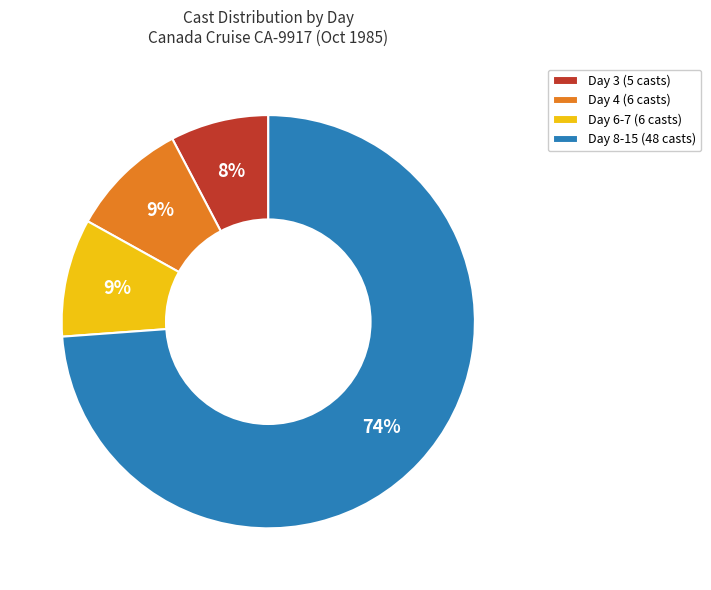

Which has a higher value, Day 4 (6 casts) or Day 8-15 (48 casts)?

Day 8-15 (48 casts)